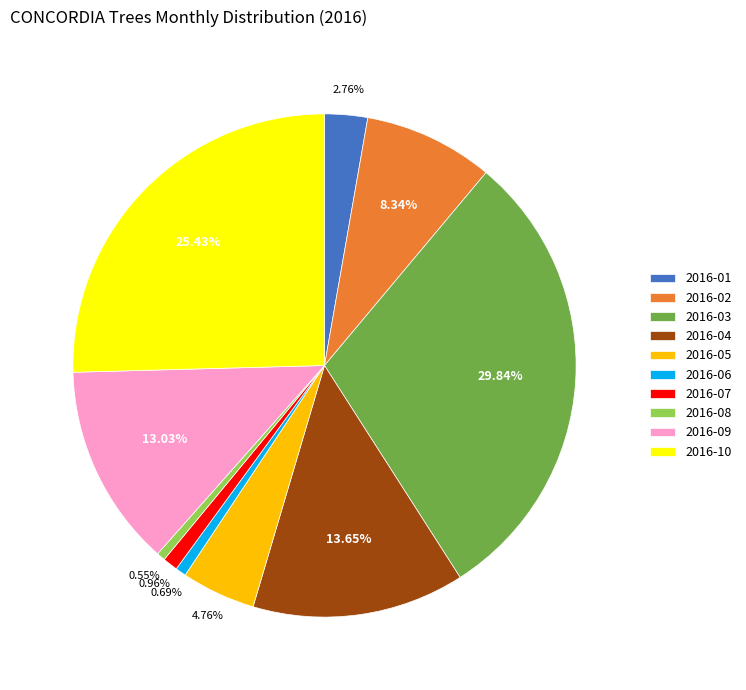

Approximately how many times larger is the value at 2016-03 compared to 2016-10?

1.2